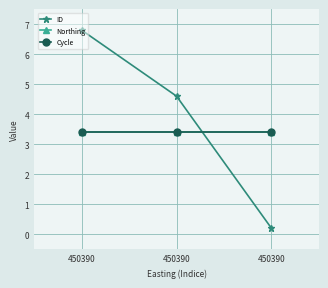

Reading left to right, list all the values displayed in this chart.

ID: 450390=6.8	450390=4.6	450390=0.2
Northing: 450390=3.4	450390=3.4	450390=3.4
Cycle: 450390=3.4	450390=3.4	450390=3.4